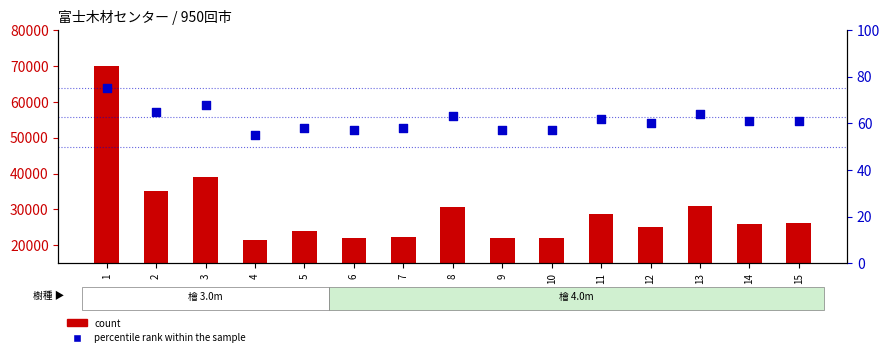

What are all the series names shown in the legend?

count, percentile rank within the sample